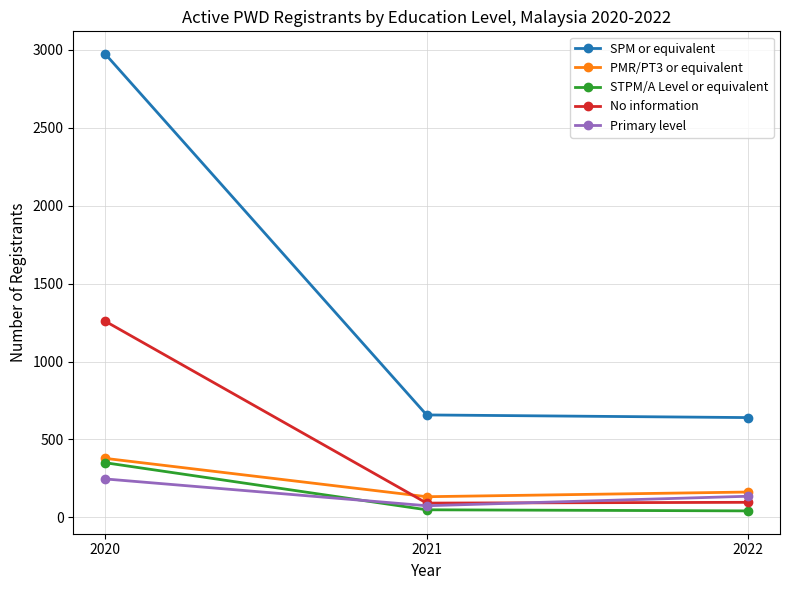

Which series changed the most between 2020 and 2022?

SPM or equivalent